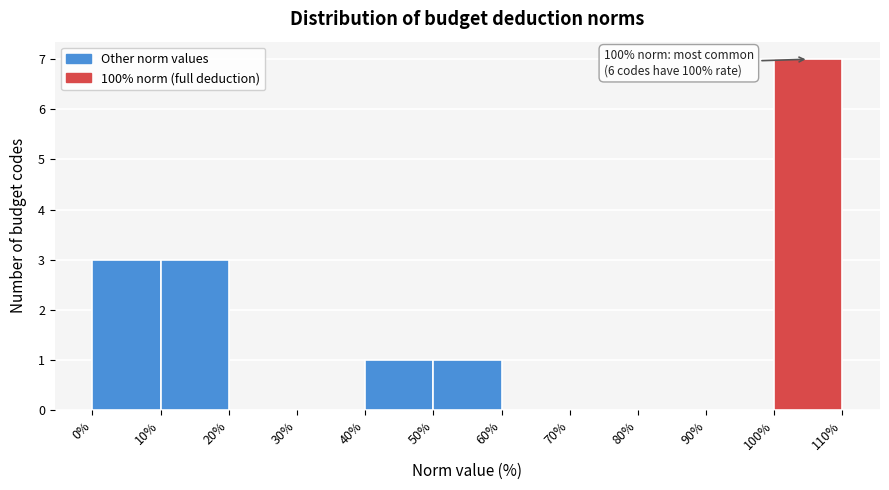

Which range on the x-axis has the tallest bar?

100% to 110%